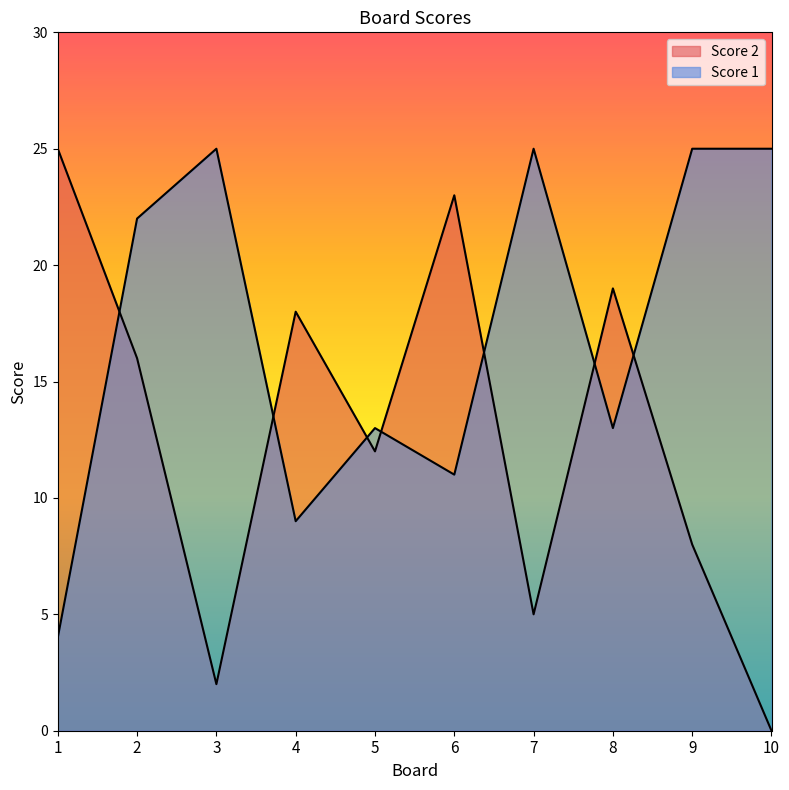

Read the Score 1 value at 3.

25